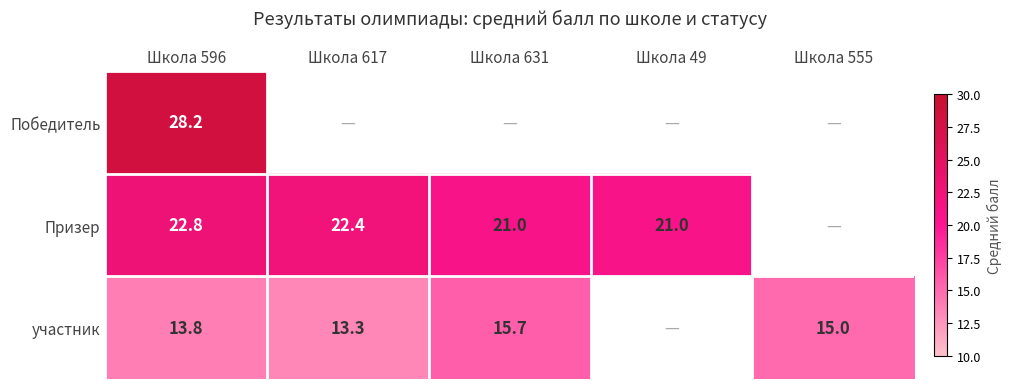

The Призер series shows 15.1 at Школа 596. True or false?

False